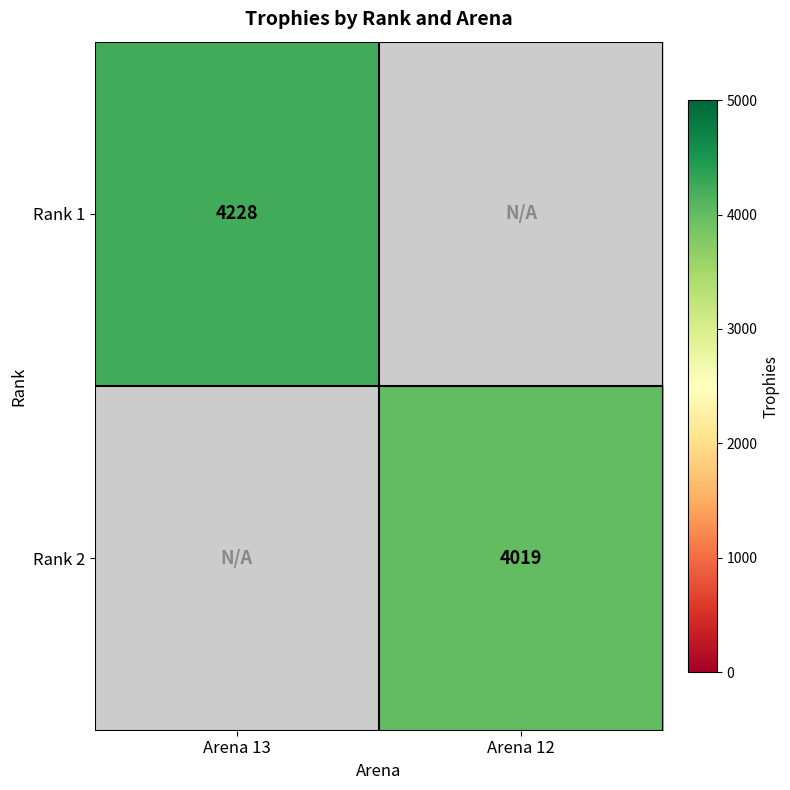

True or false: Rank 2 has a value of 6470 at Arena 12.

False